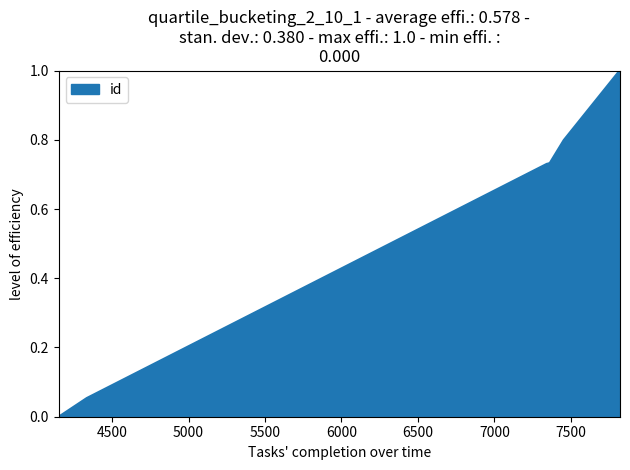

What is the change in value from 4151 to 7818?

+1.0